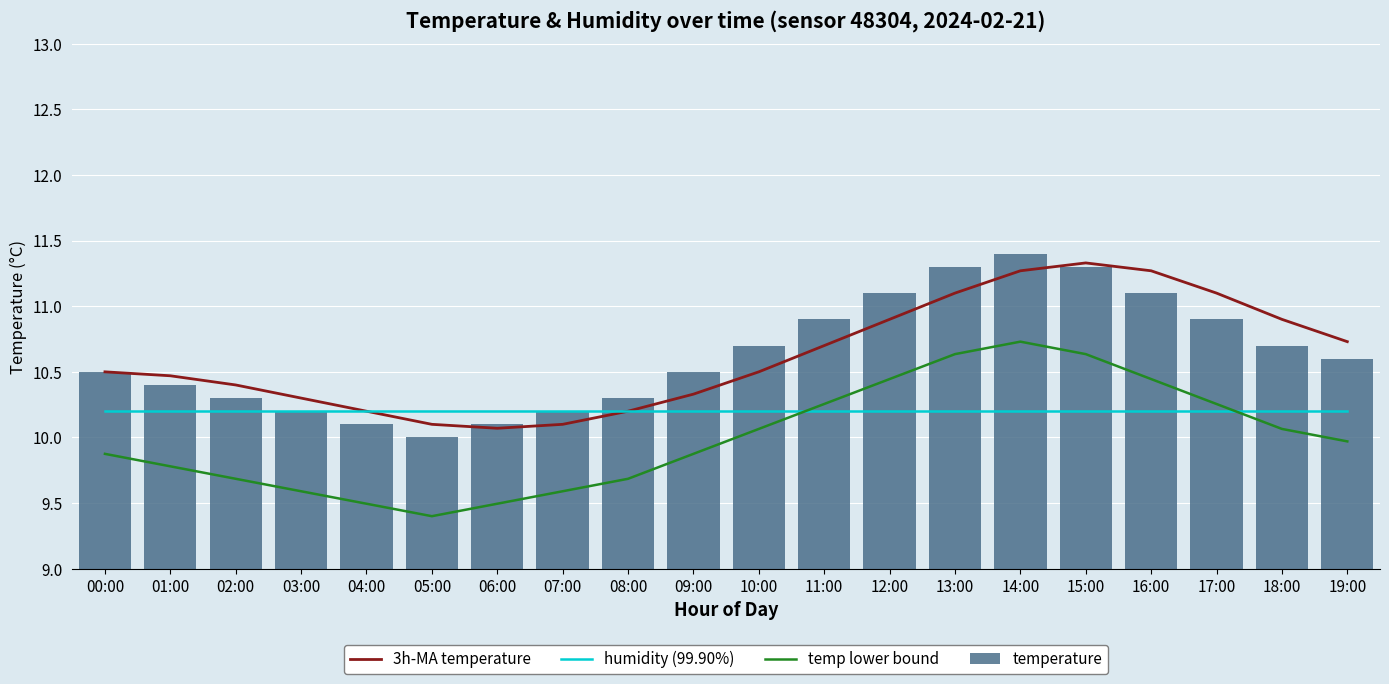

What is the greatest value displayed?

11.4